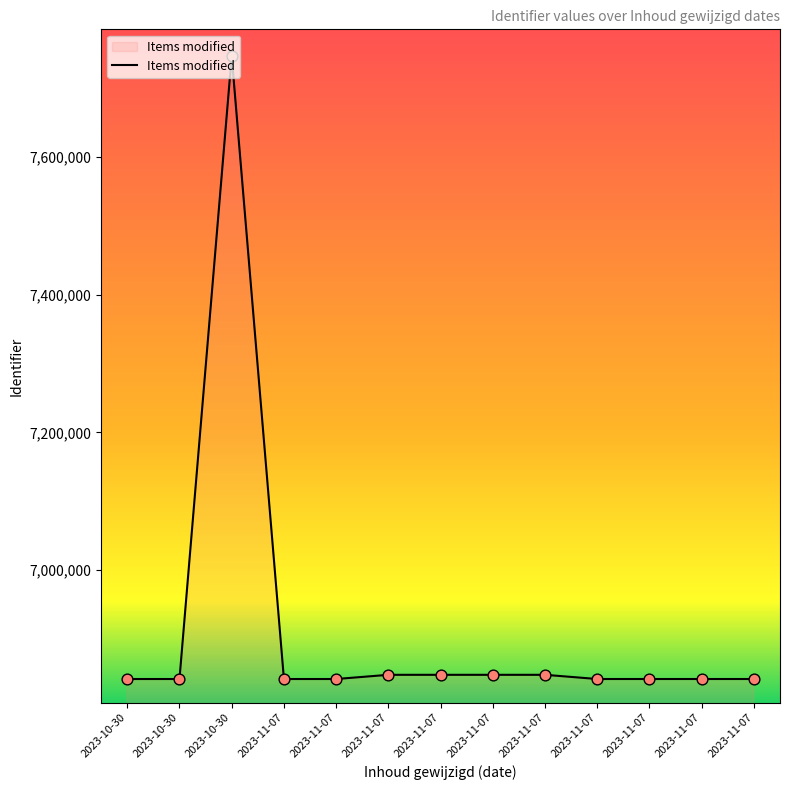

How many lines are shown in the chart?

1